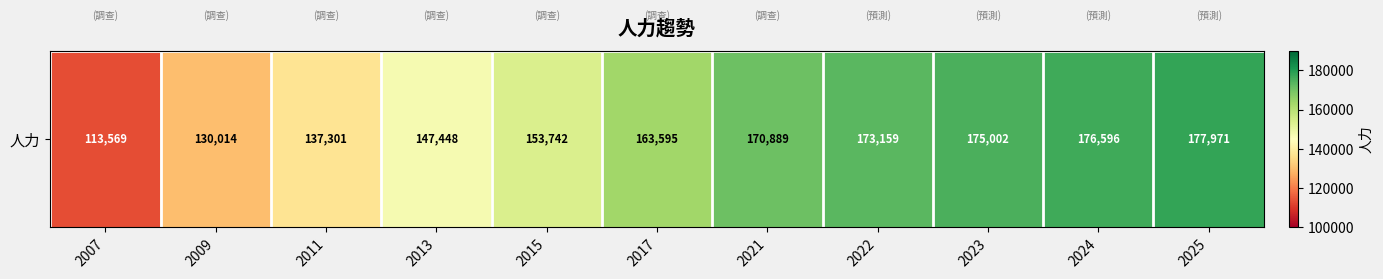

Rank the categories by value from lowest to highest.

2007, 2009, 2011, 2013, 2015, 2017, 2021, 2022, 2023, 2024, 2025